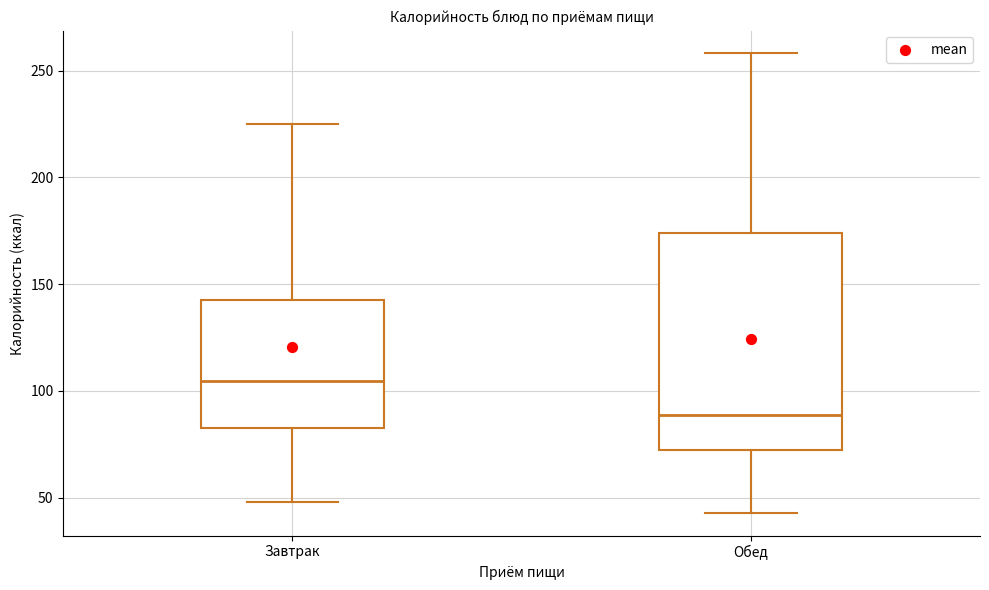

Where does the upper whisker of the box for Завтрак end on the y-axis? The values are not printed on the chart, so give them approximately, as read against the axis.

225